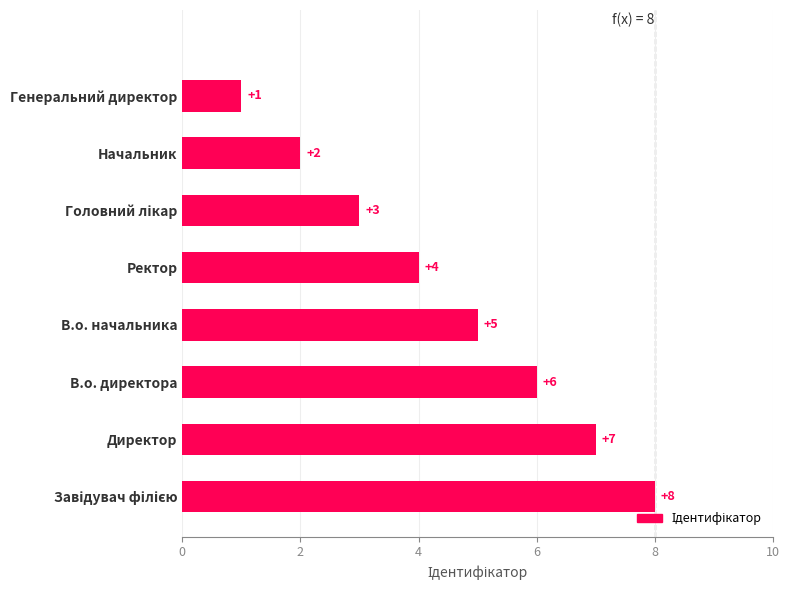

Reading top to bottom, transcribe all the data shown in this chart.

1	2	3	4	5	6	7	8